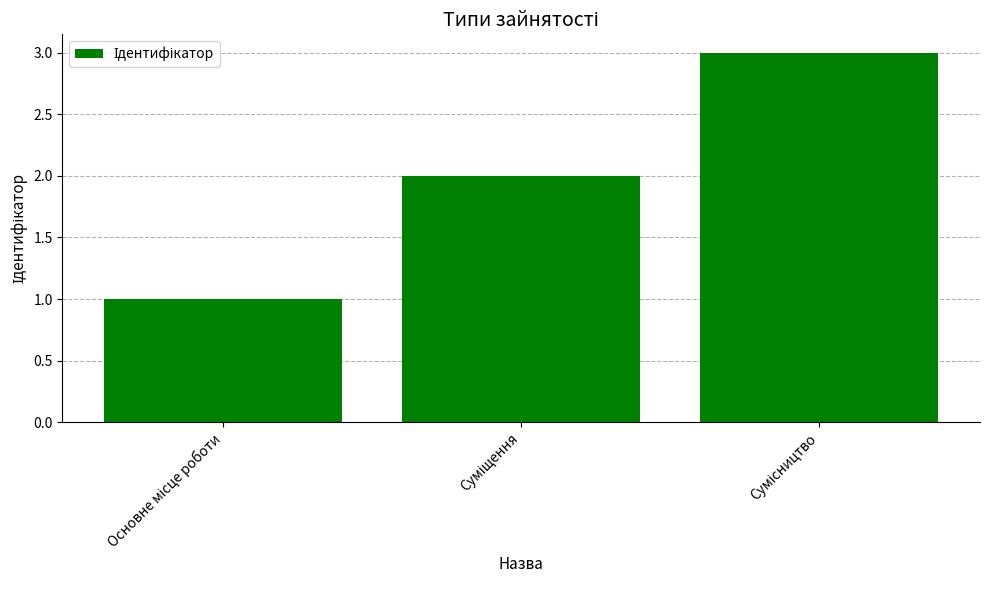

What is the value of the 3rd bar from the left?

3